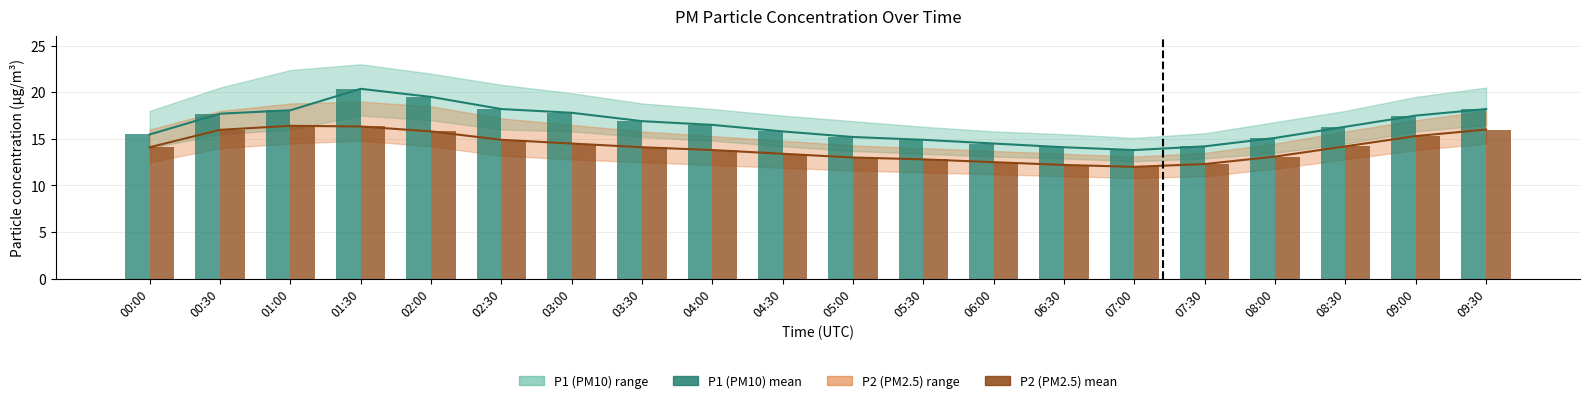

How many groups of bars are there?

20